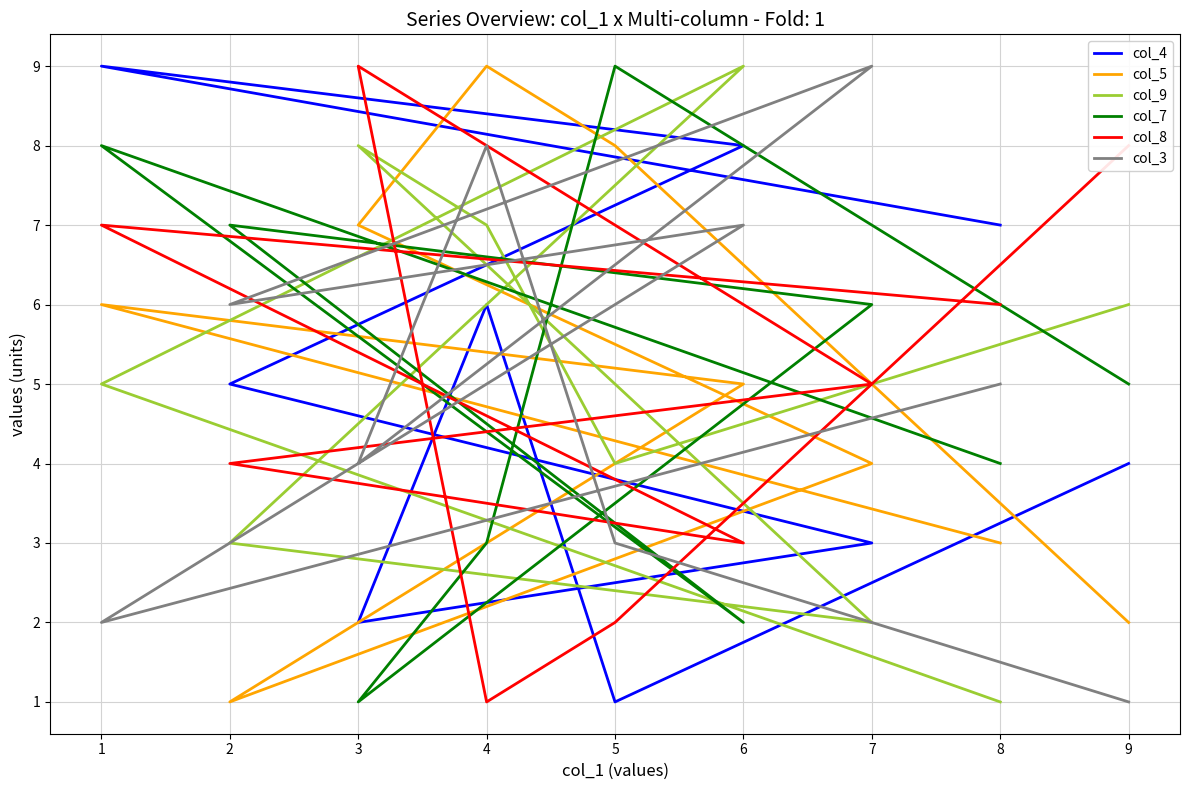

How many times do col_9 and col_8 cross each other?

4